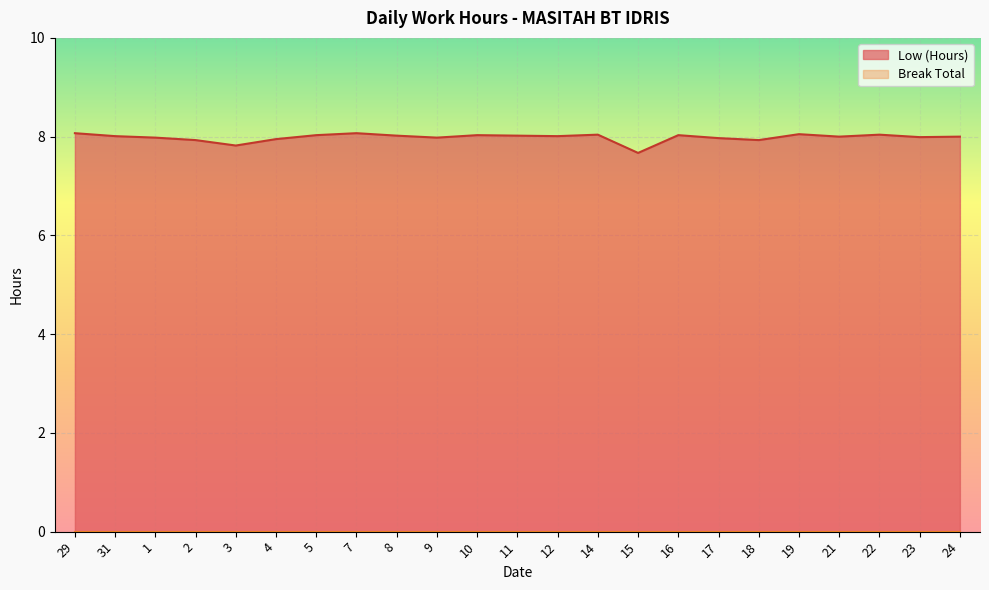

How many values are below 8?

9